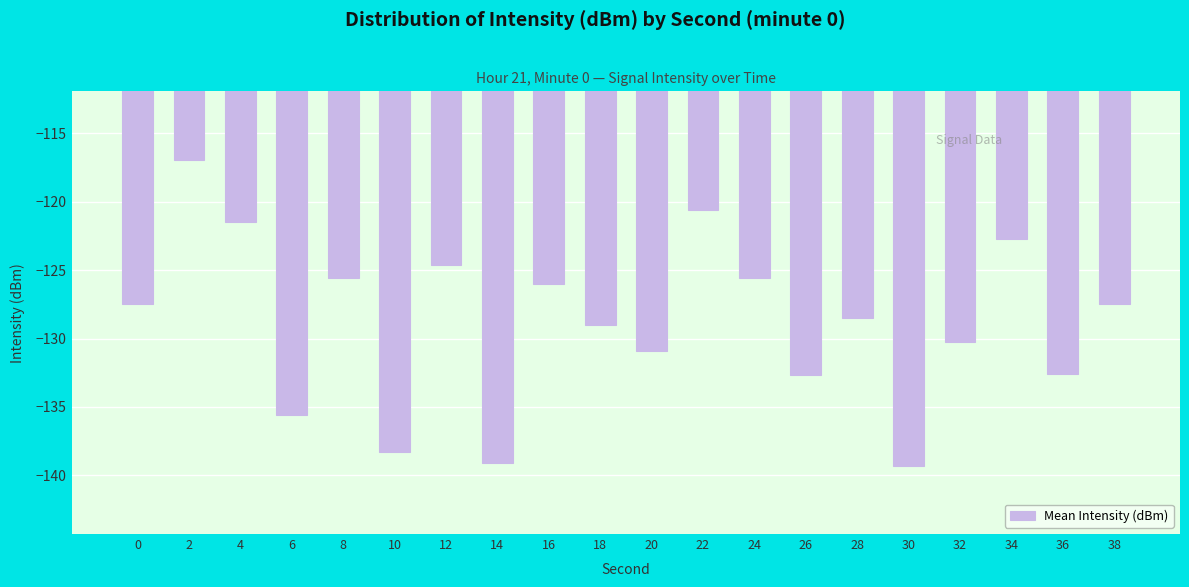

What is the sum of all values?

-2574.7